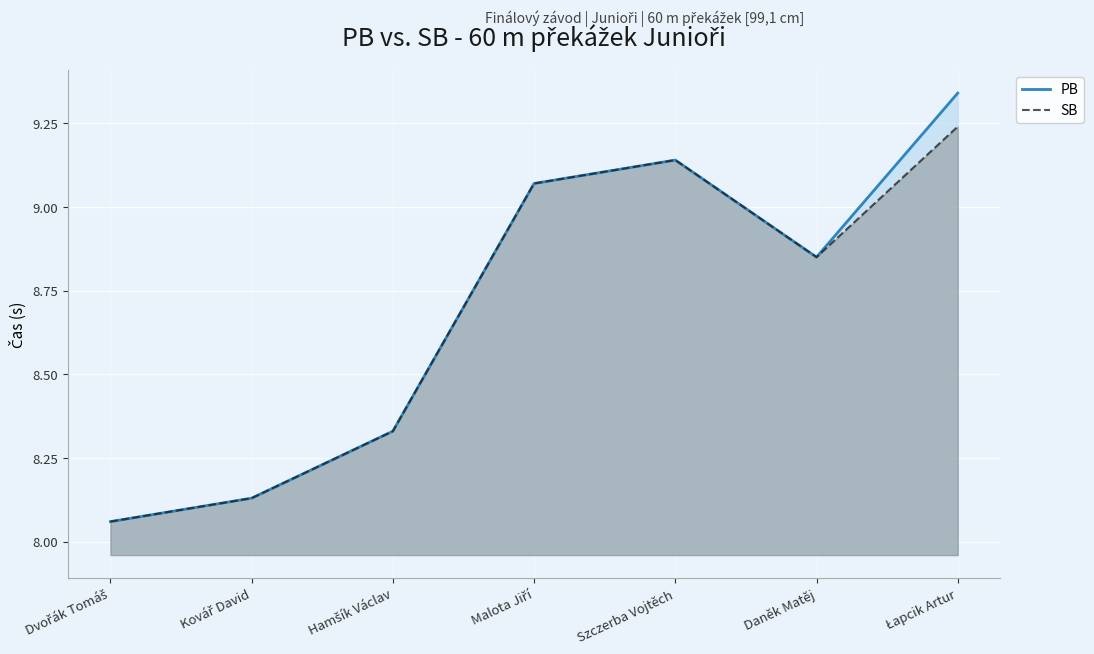

True or false: PB has more than 1 interior local peaks.

False